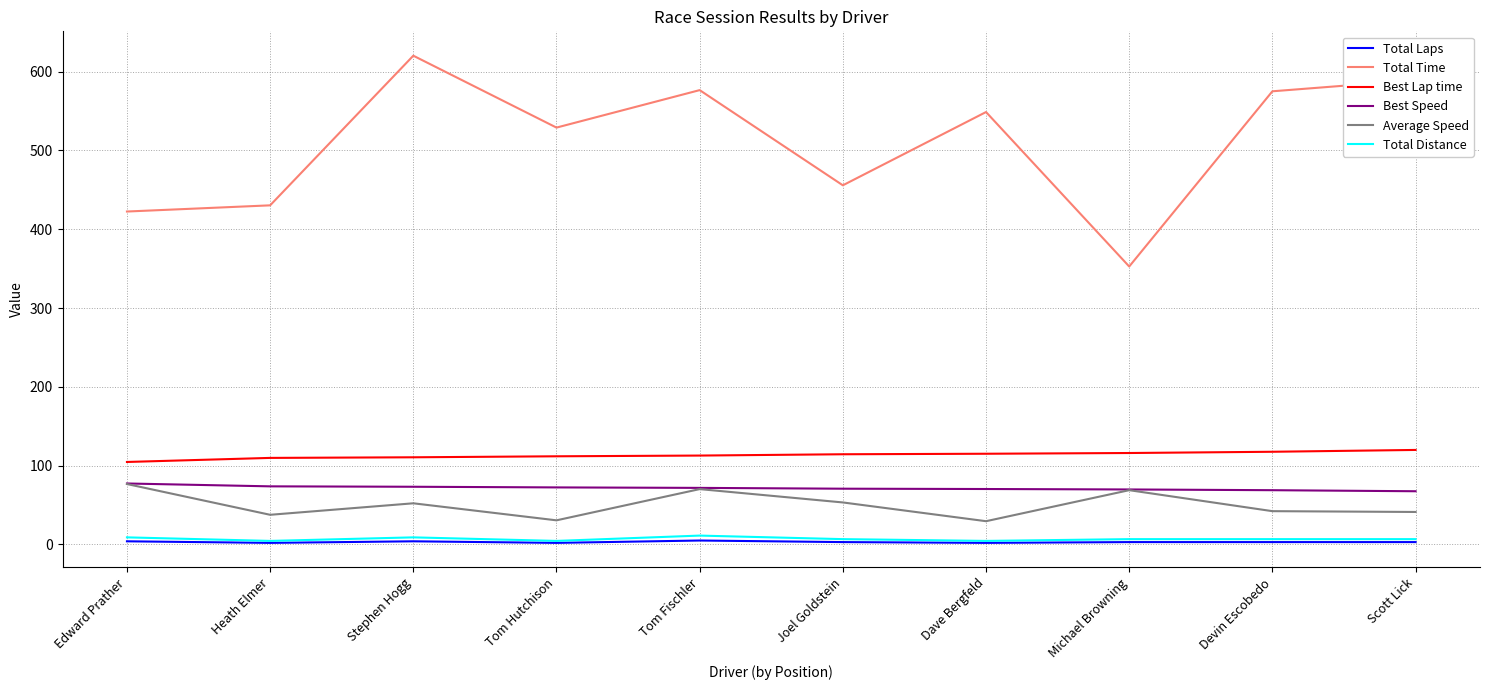

What position from the right is Michael Browning?

3